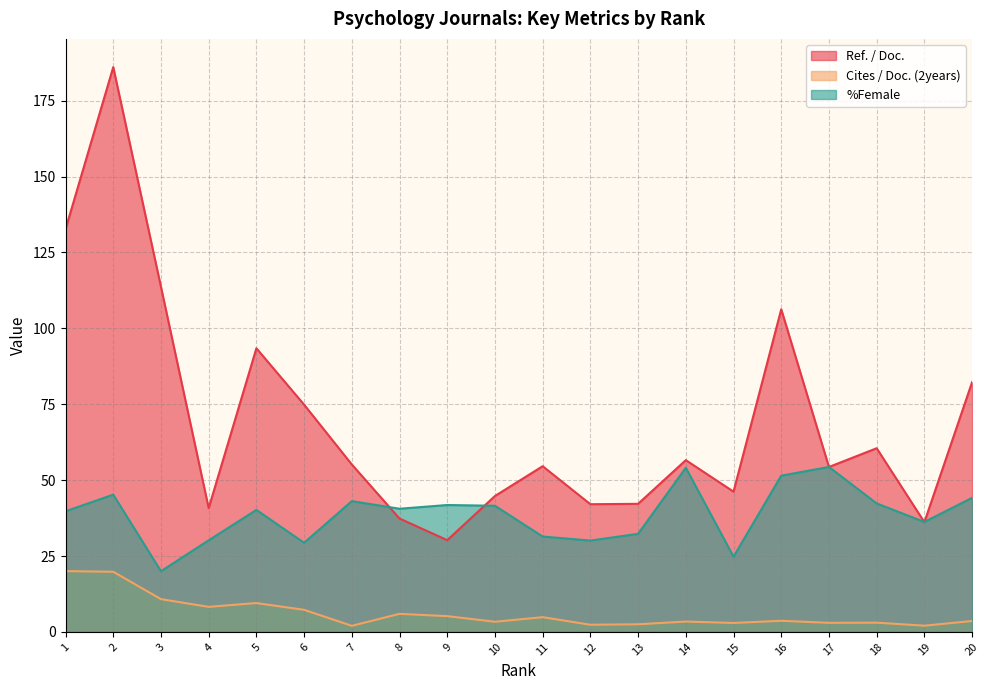

Rank the series by their average value, from lowest to highest.

Cites / Doc. (2years), %Female, Ref. / Doc.